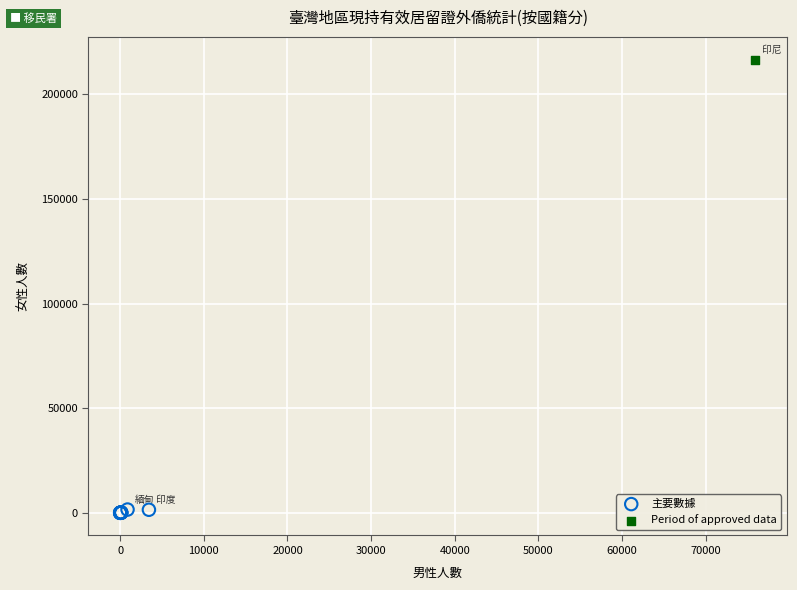

What are all the series names shown in the legend?

主要數據, Period of approved data